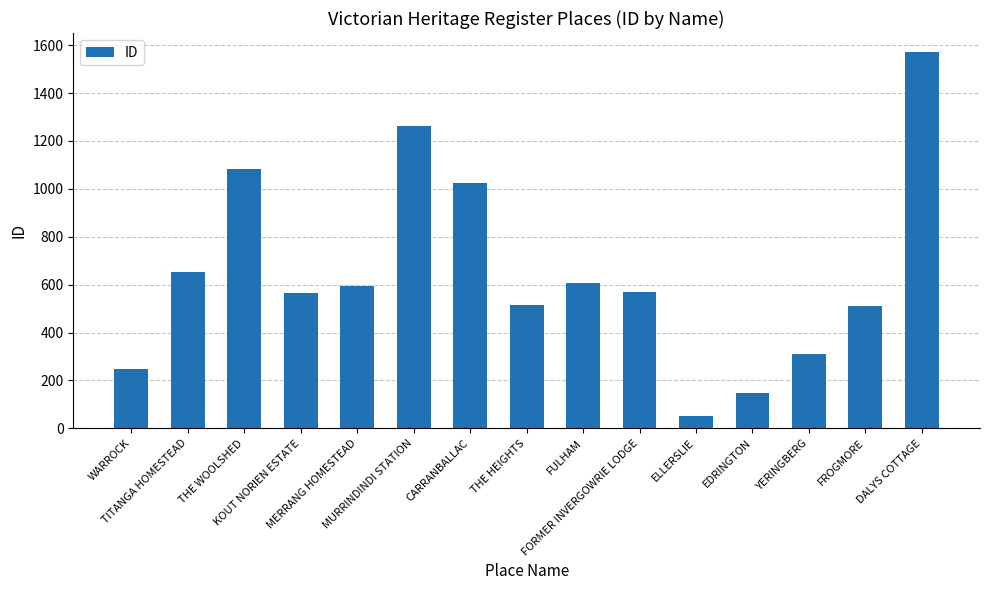

What is the minimum value shown in the chart?

52